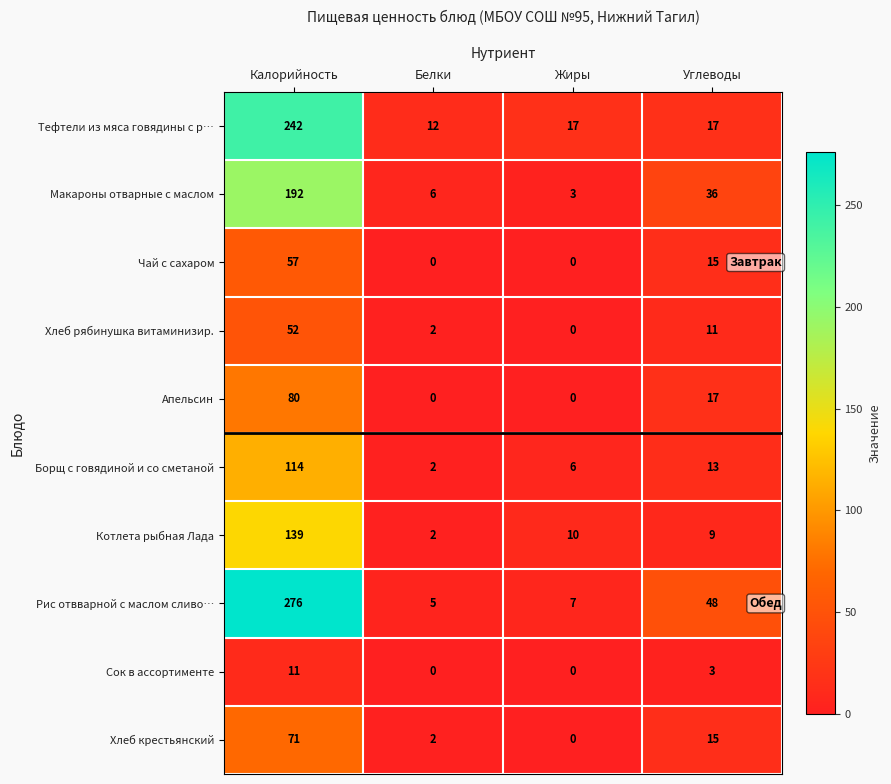

Between Калорийность and Жиры, which series saw the biggest shift?

Рис отвварной с маслом сливо…